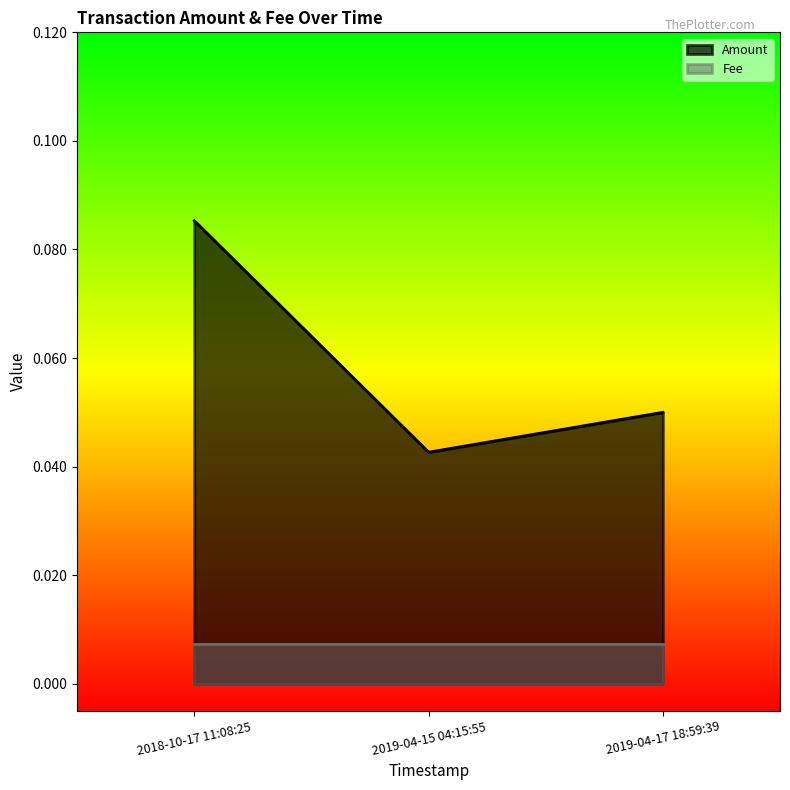

The chart shows a value of 0.0 at 2019-04-15 04:15:55. True or false?

True